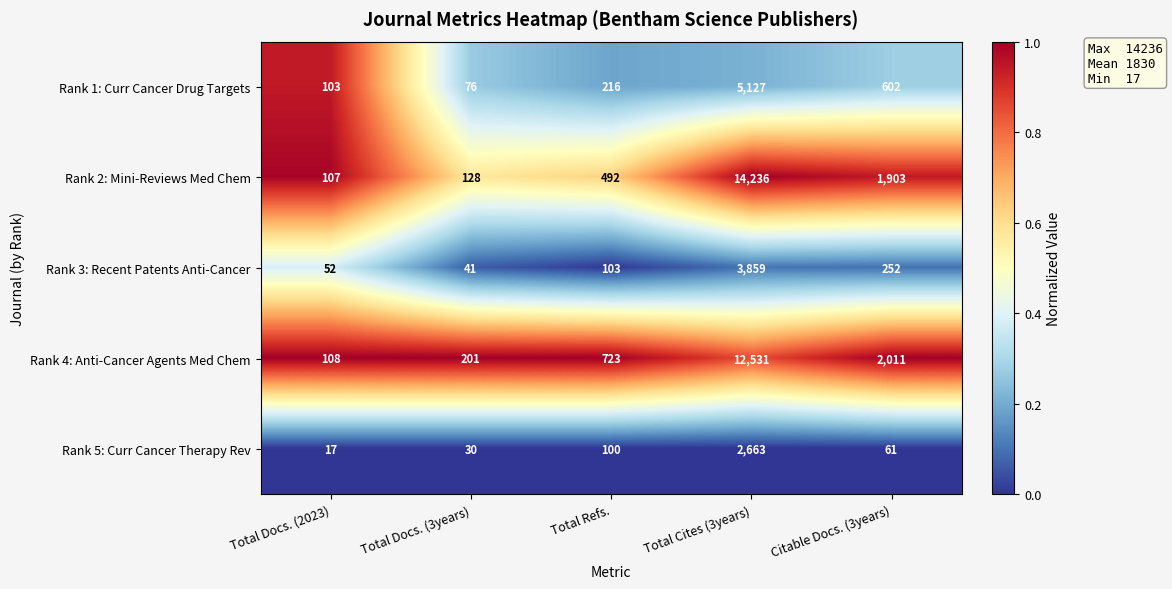

Reading right to left, what are all the values shown in this chart?

Rank 1: Curr Cancer Drug Targets: 602	5127	216	76	103
Rank 2: Mini-Reviews Med Chem: 1903	14236	492	128	107
Rank 3: Recent Patents Anti-Cancer: 252	3859	103	41	52
Rank 4: Anti-Cancer Agents Med Chem: 2011	12531	723	201	108
Rank 5: Curr Cancer Therapy Rev: 61	2663	100	30	17